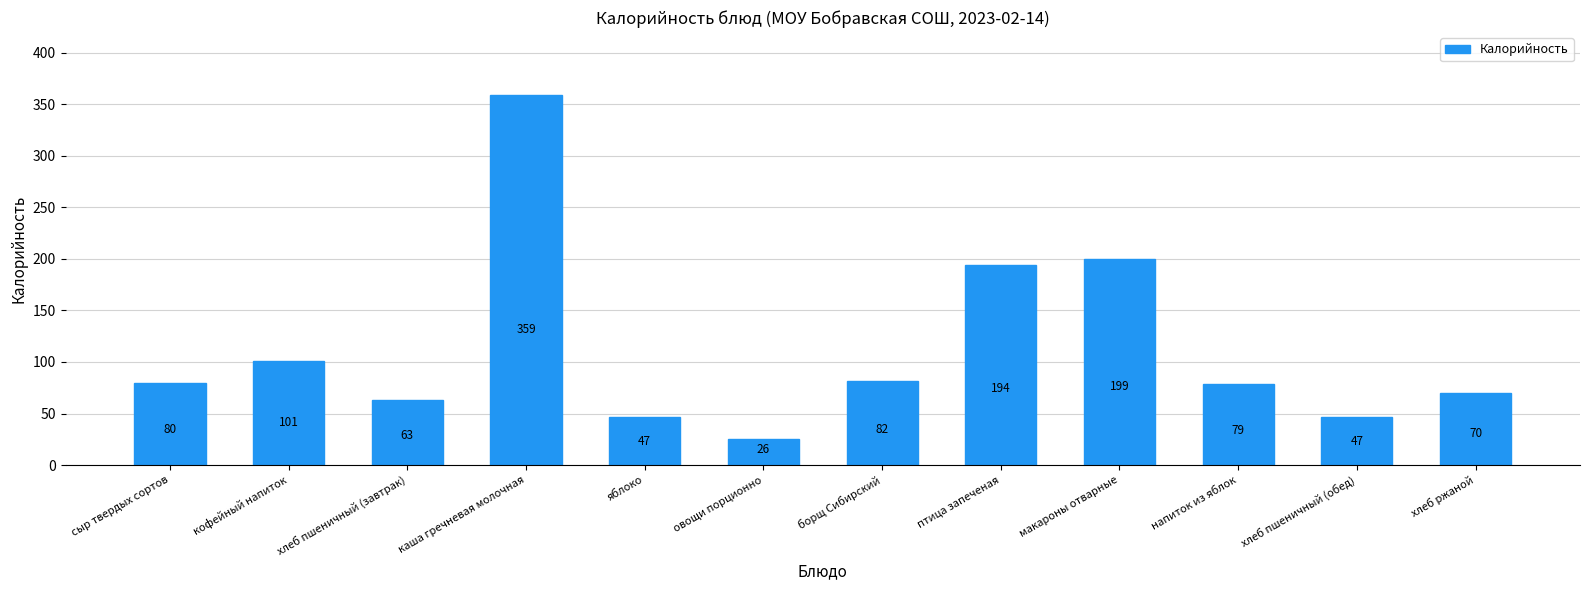

What is the value of the 4th bar from the left?

358.9